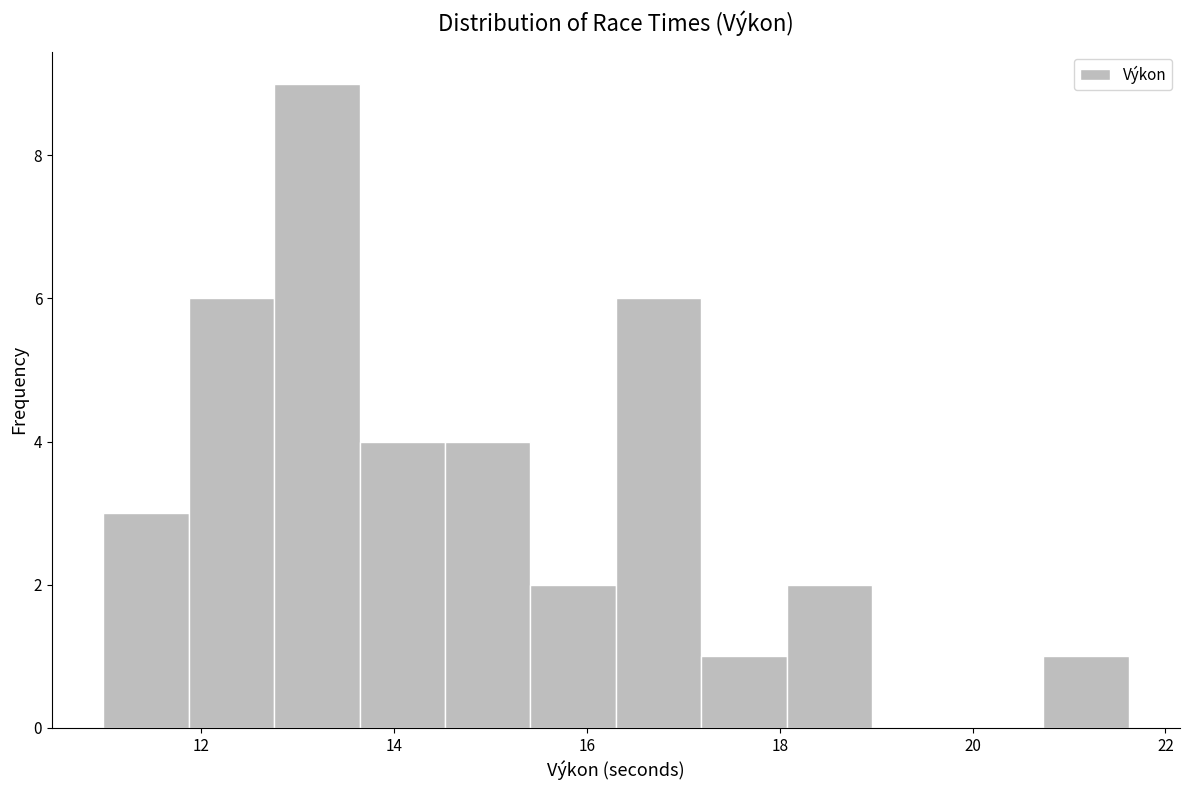

What is the height of the bar covering 12.8 to 13.6 on the x-axis? Neither the bar edges nor the heights are printed on the chart, so give them approximately, as read against the axes.

9